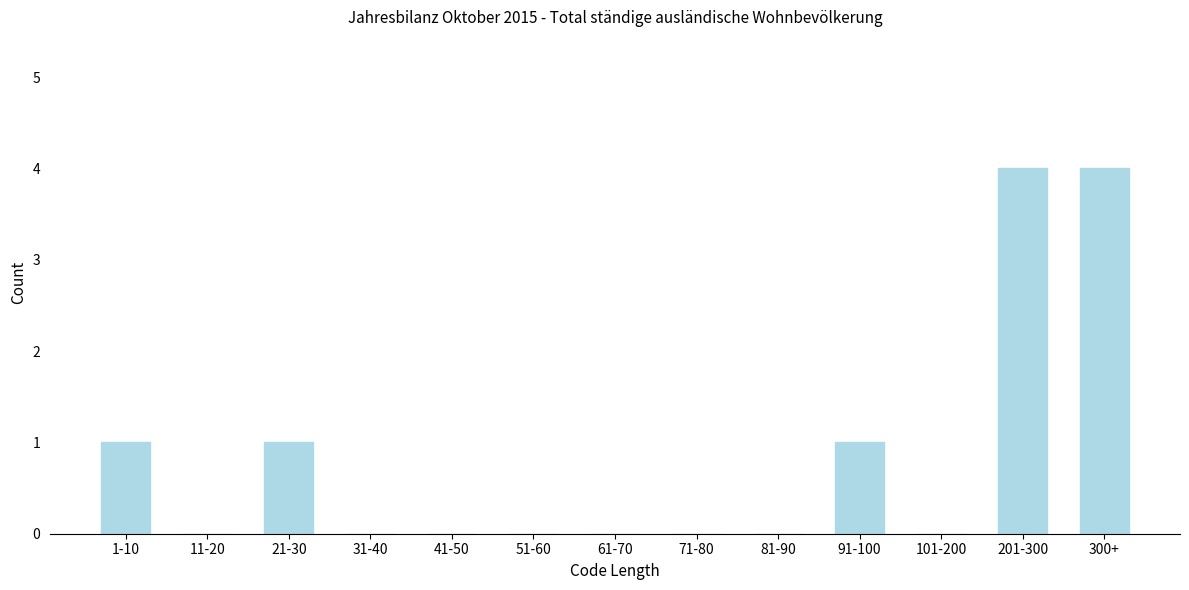

Reading left to right, list all the values displayed in this chart.

1-10=1	11-20=0	21-30=1	31-40=0	41-50=0	51-60=0	61-70=0	71-80=0	81-90=0	91-100=1	101-200=0	201-300=4	300+=4